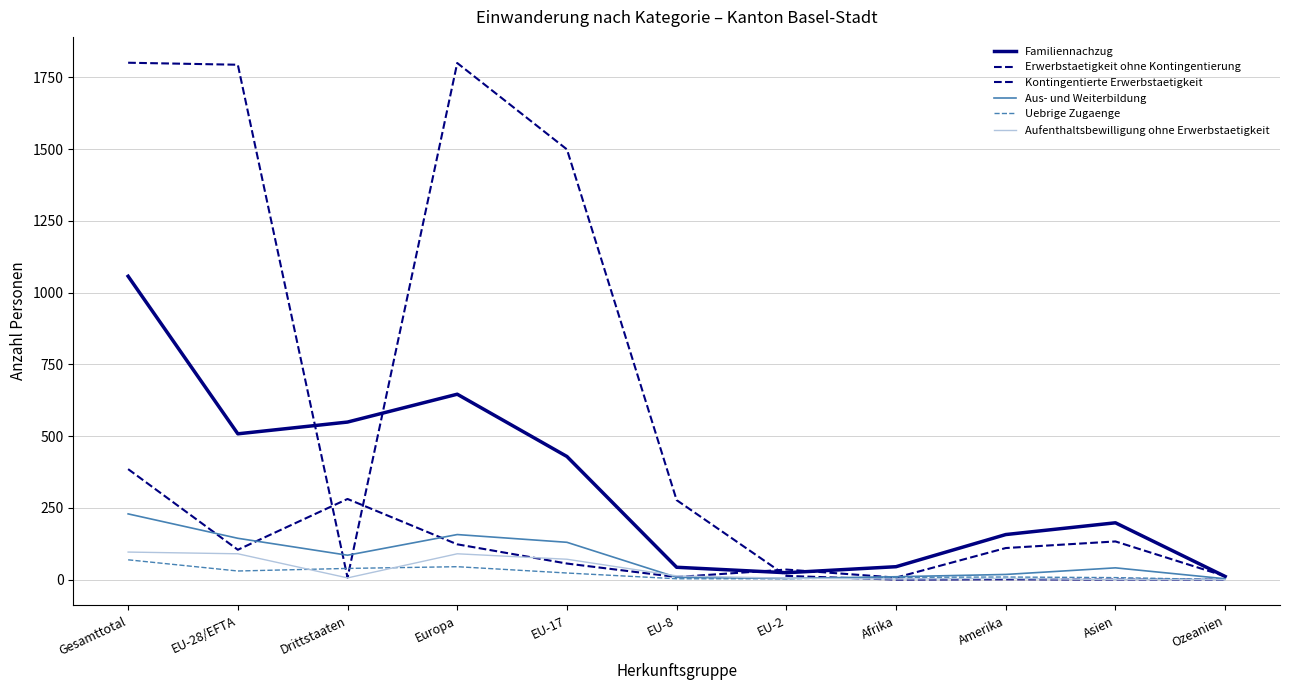

What is the total value across all series at Asien?

379